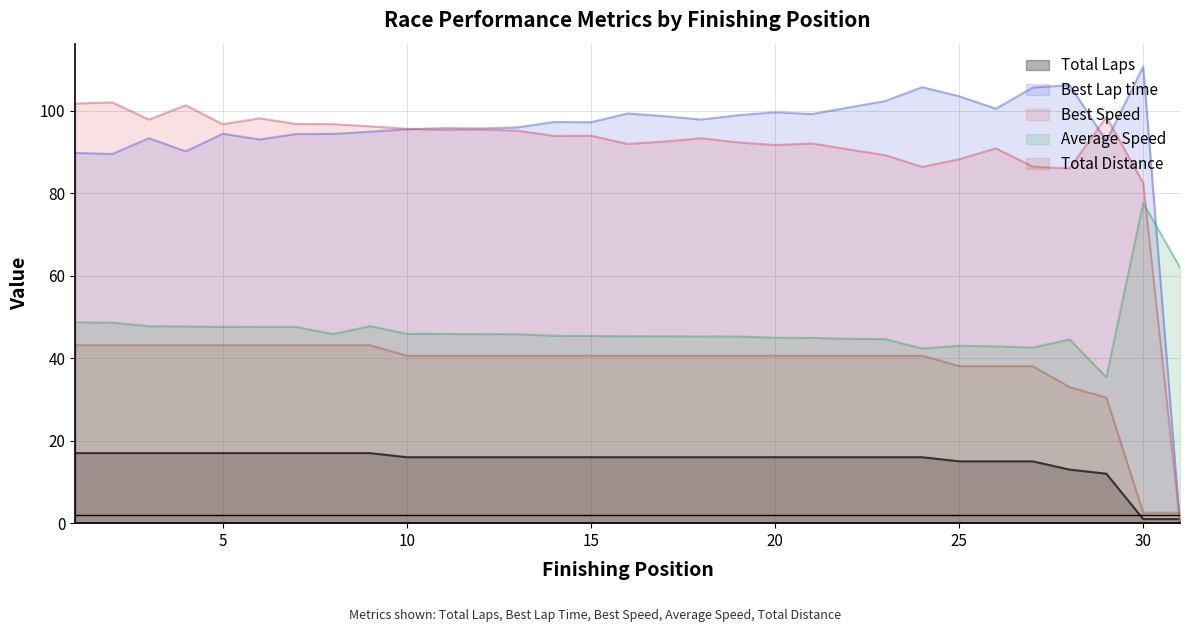

Where does the Total Laps series first go above 16?

1